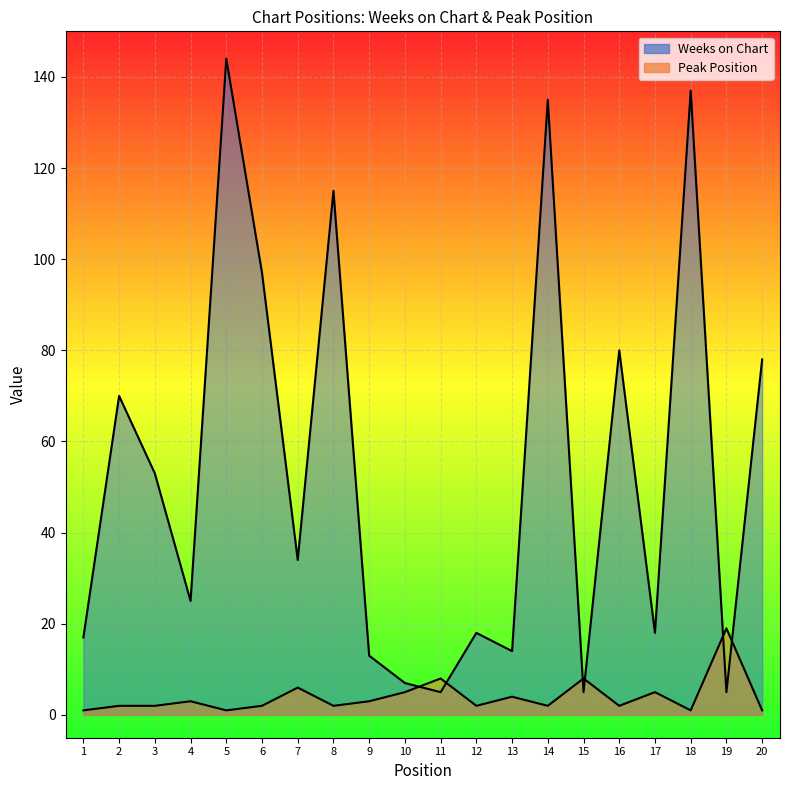

Where is Peak Position nearest to the value 10?

11